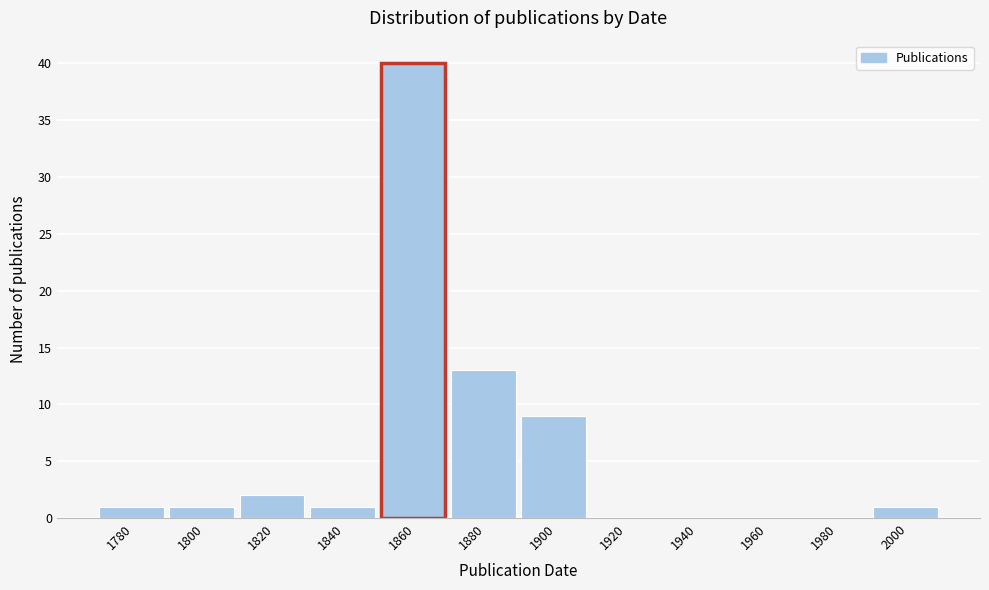

Reading right to left, extract all data points from this chart.

2000=1	1980=0	1960=0	1940=0	1920=0	1900=9	1880=13	1860=40	1840=1	1820=2	1800=1	1780=1